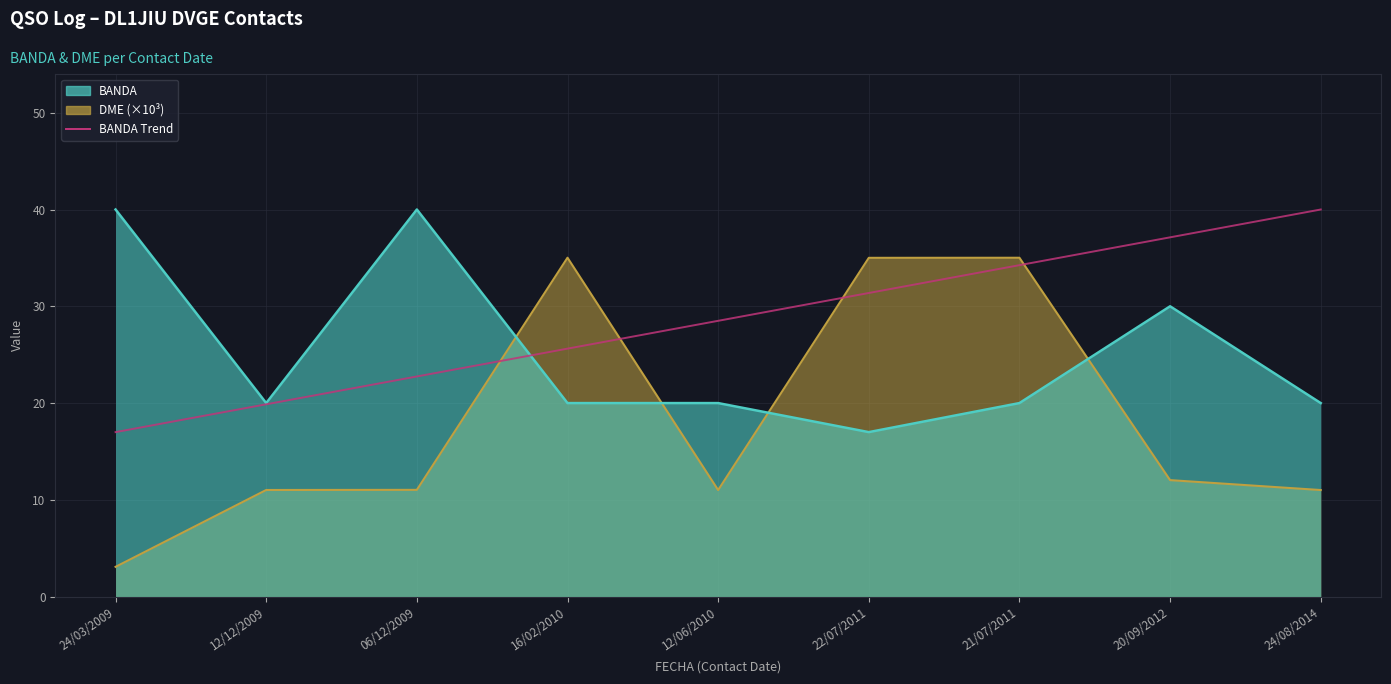

At which label does the data first exceed 28?

12/06/2010